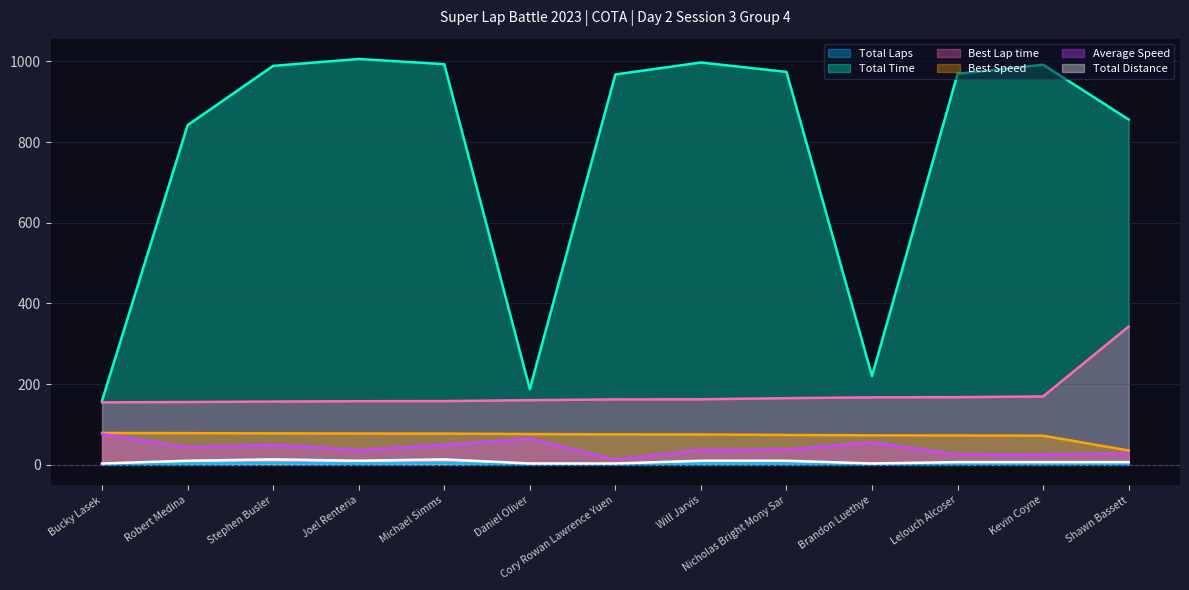

True or false: Total Time and Total Distance intersect in this chart.

False